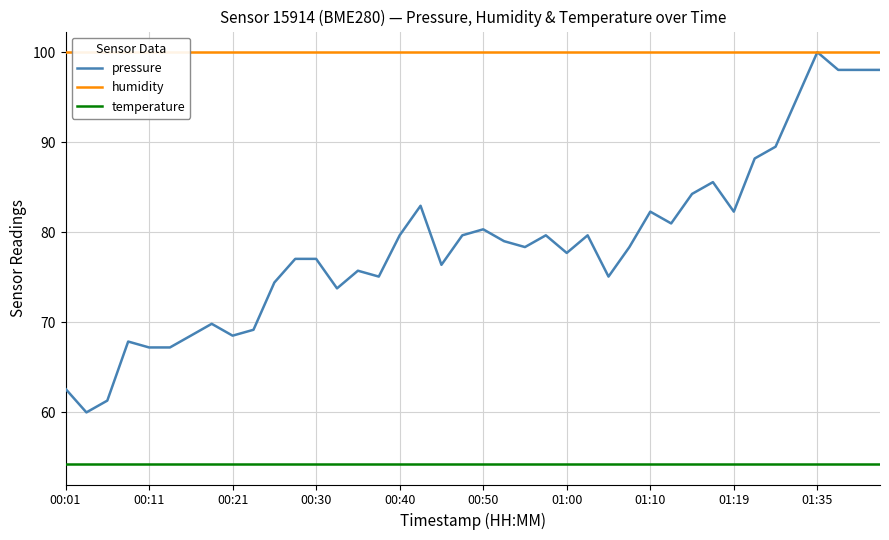

At which label does temperature reach its peak?

00:01